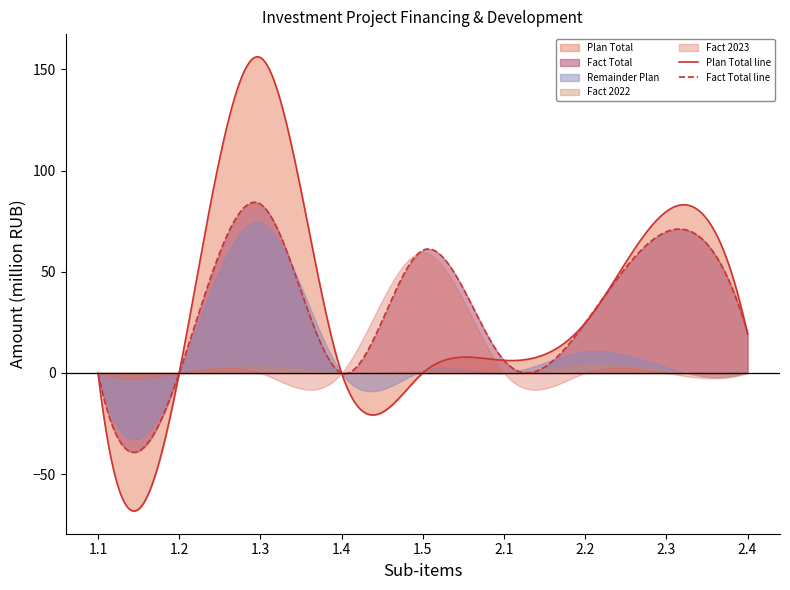

At how many categories does at least one series exceed 37?

3